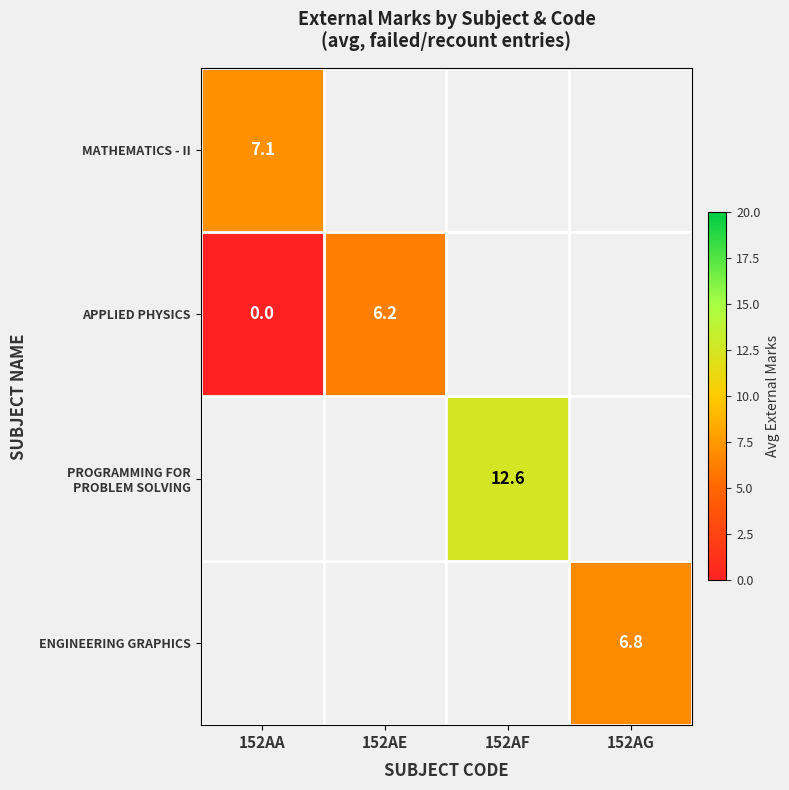

The value of APPLIED PHYSICS at 152AA is 0.0. True or false?

True